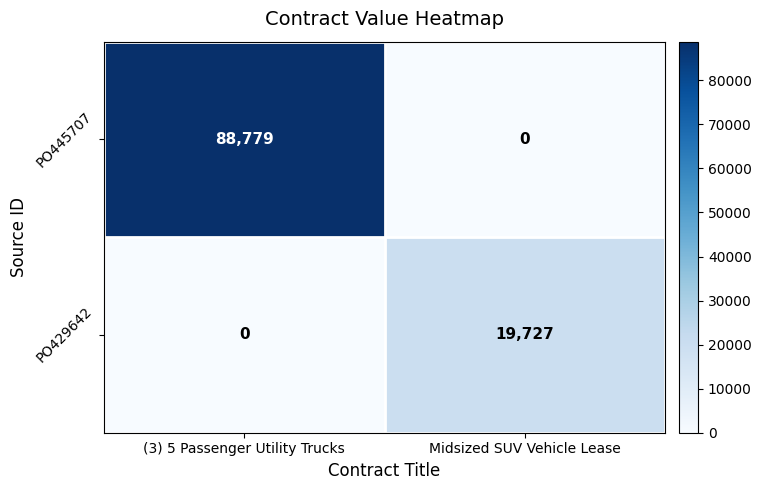

Reading left to right, transcribe all the data shown in this chart.

PO445707: 88779	0
PO429642: 0	19727